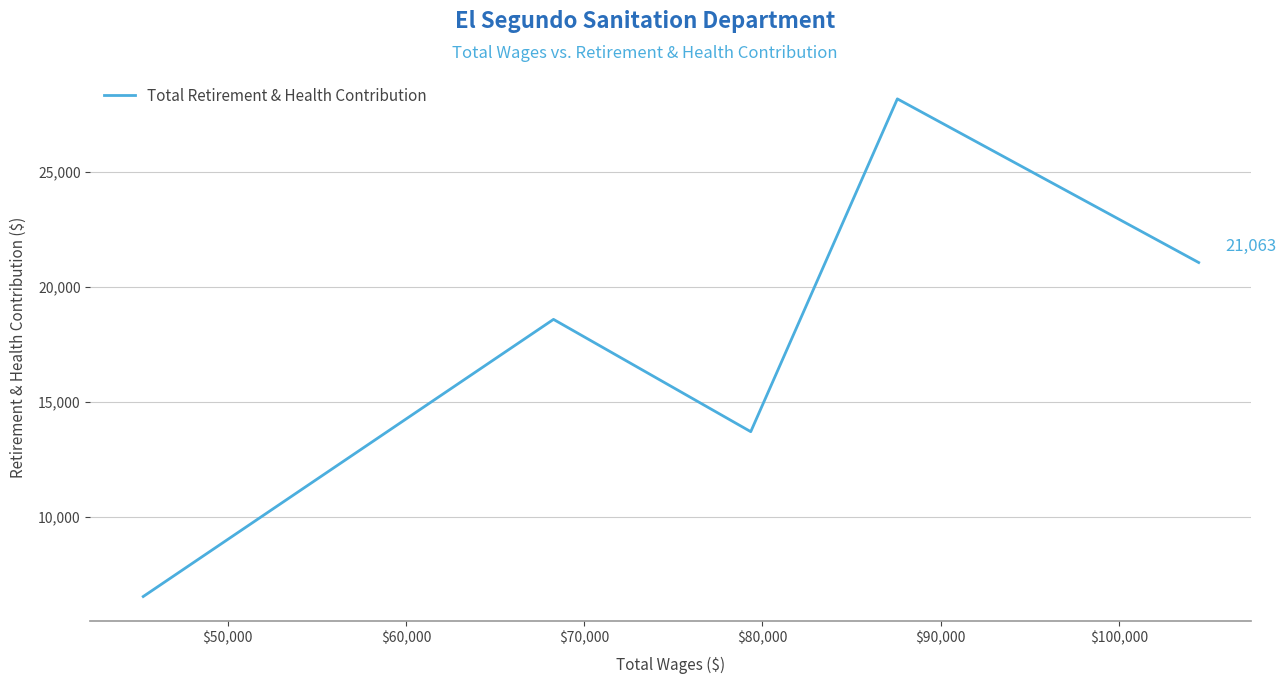

Count the values in the range 13702 to 21063.

3